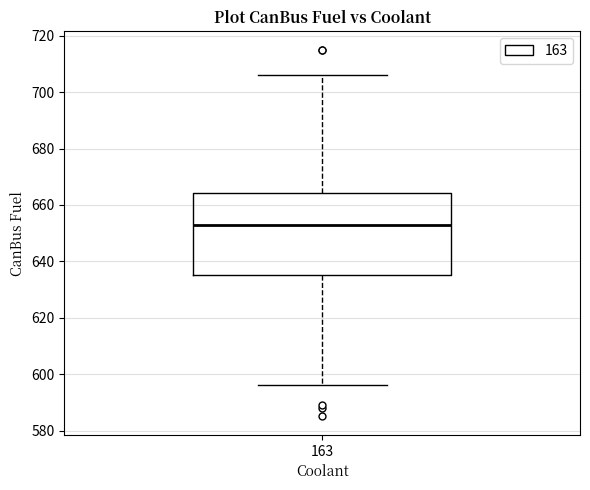

Read this box plot against the y-axis: the position of the median line, the range covered by the box, and the ends of both whiskers. The values are not printed on the chart, so give them approximately, as read against the axis.

median 654, box 636 to 664, whiskers 596 to 706